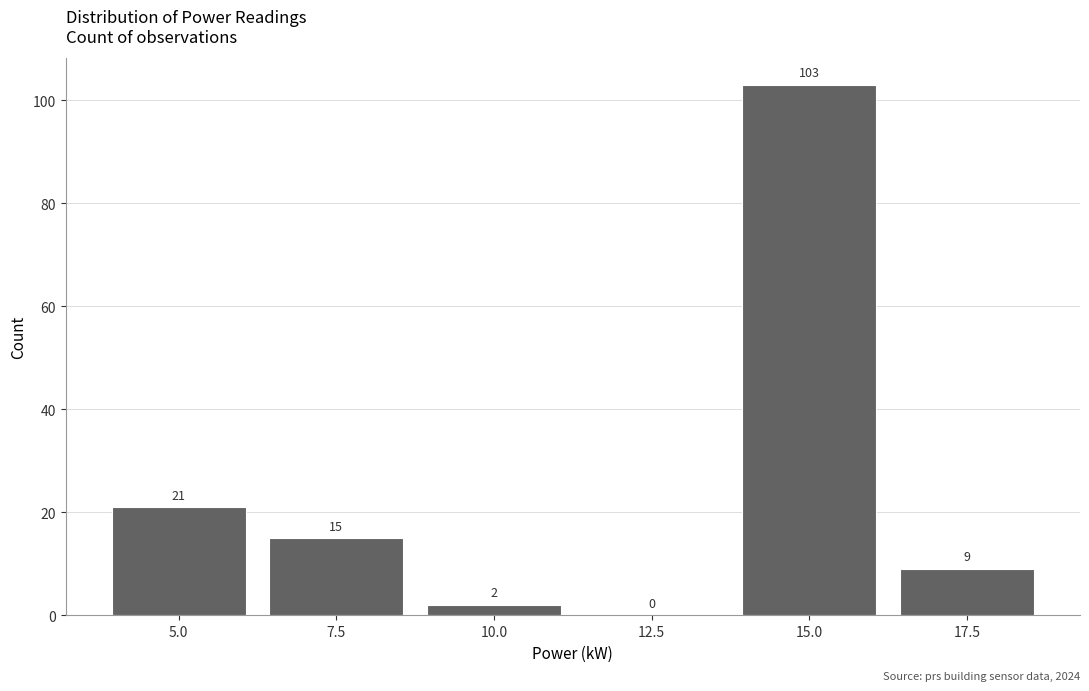

Reading left to right, list all the values displayed in this chart.

5.0=21	7.5=15	10.0=2	12.5=0	15.0=103	17.5=9